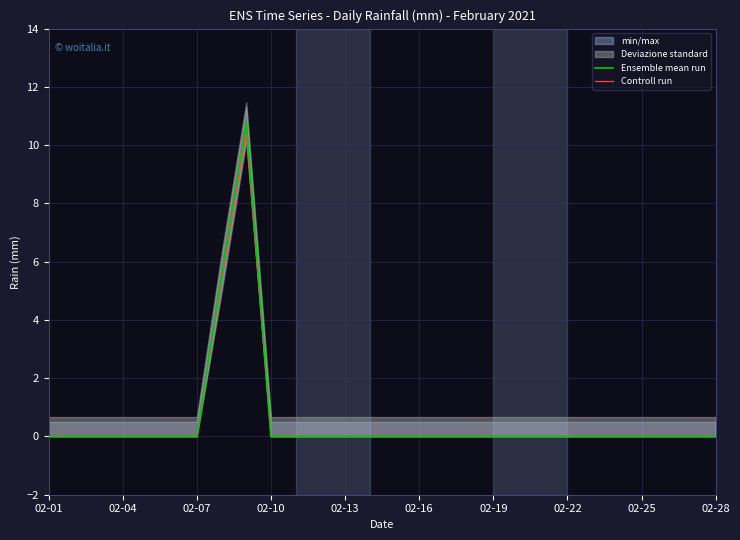

The Ensemble mean run series shows 5.0 at 02-28. True or false?

False